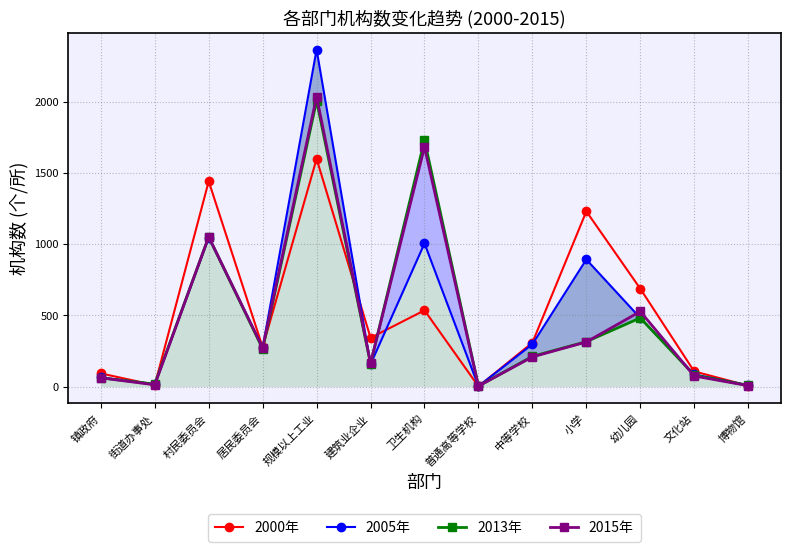

What is the difference between the 2000年 values at 博物馆 and 幼儿园?

681